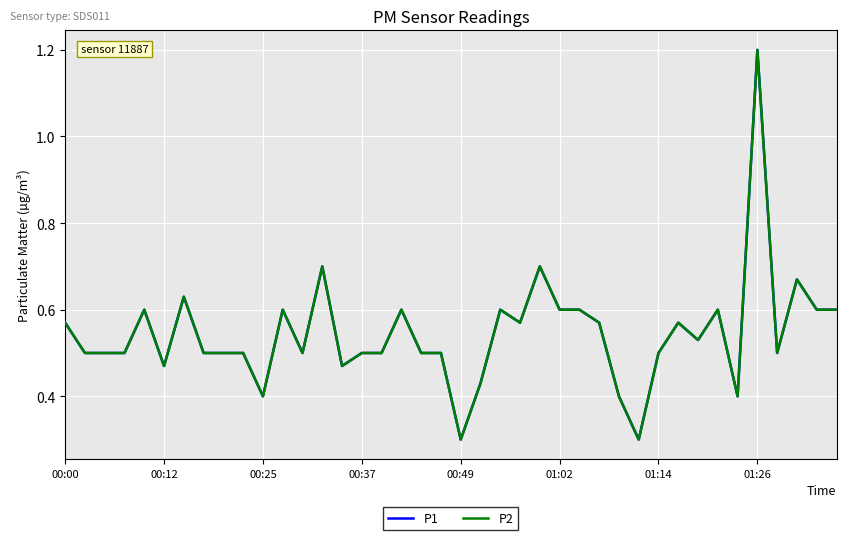

Is this an area chart (filled region under the line)?

No